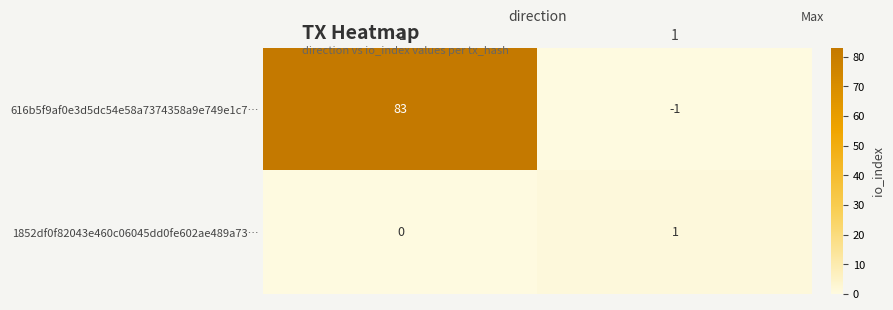

What is the total value across all series at -1?

83